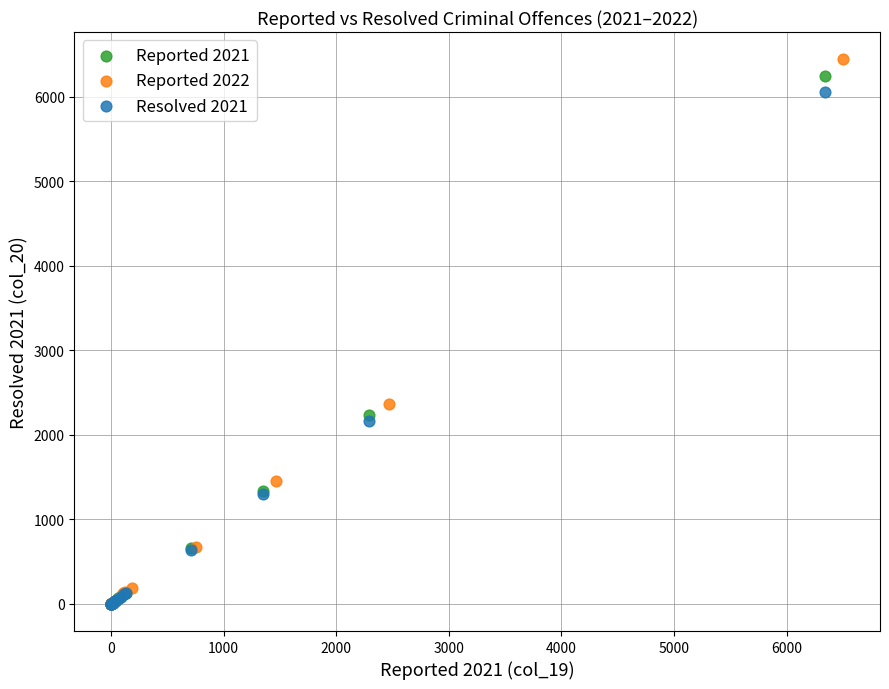

Which series has the widest spread of Y values?

Reported 2022